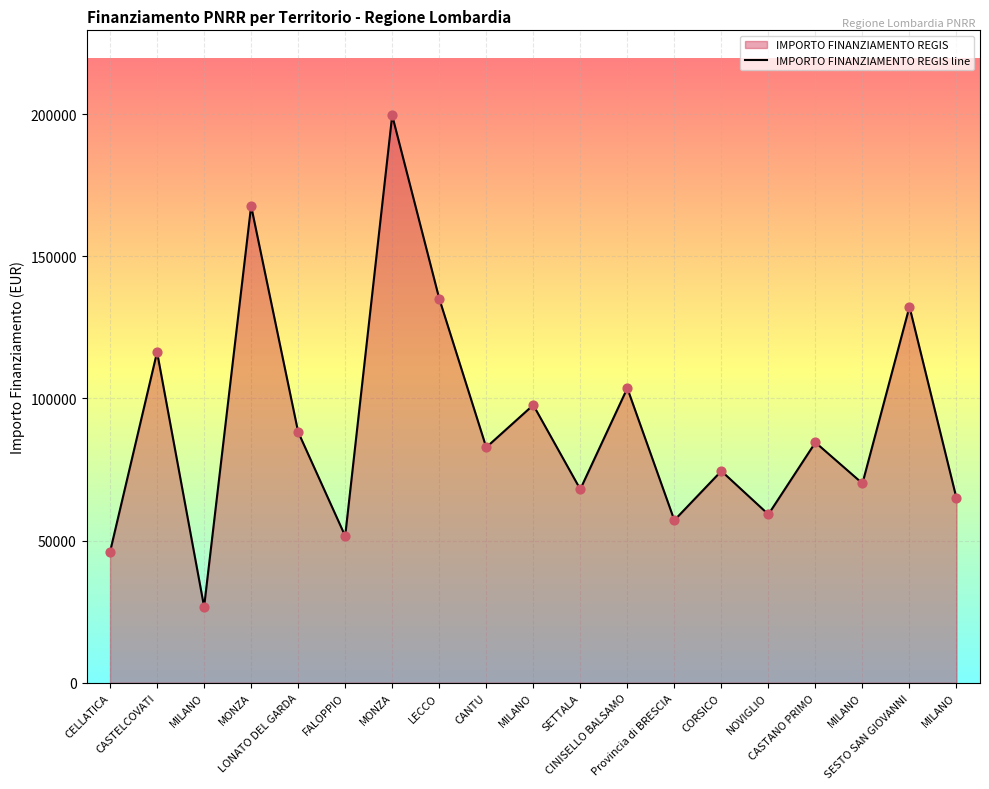

What is the change in value from MILANO to NOVIGLIO?

+32499.0